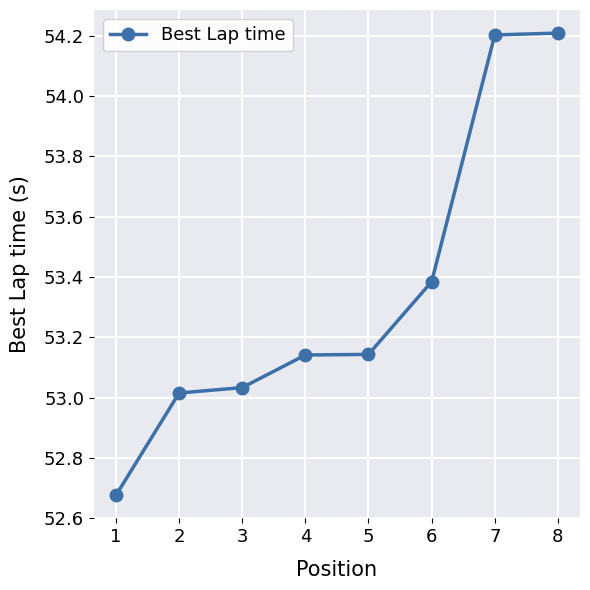

What is the greatest value displayed?

54.2